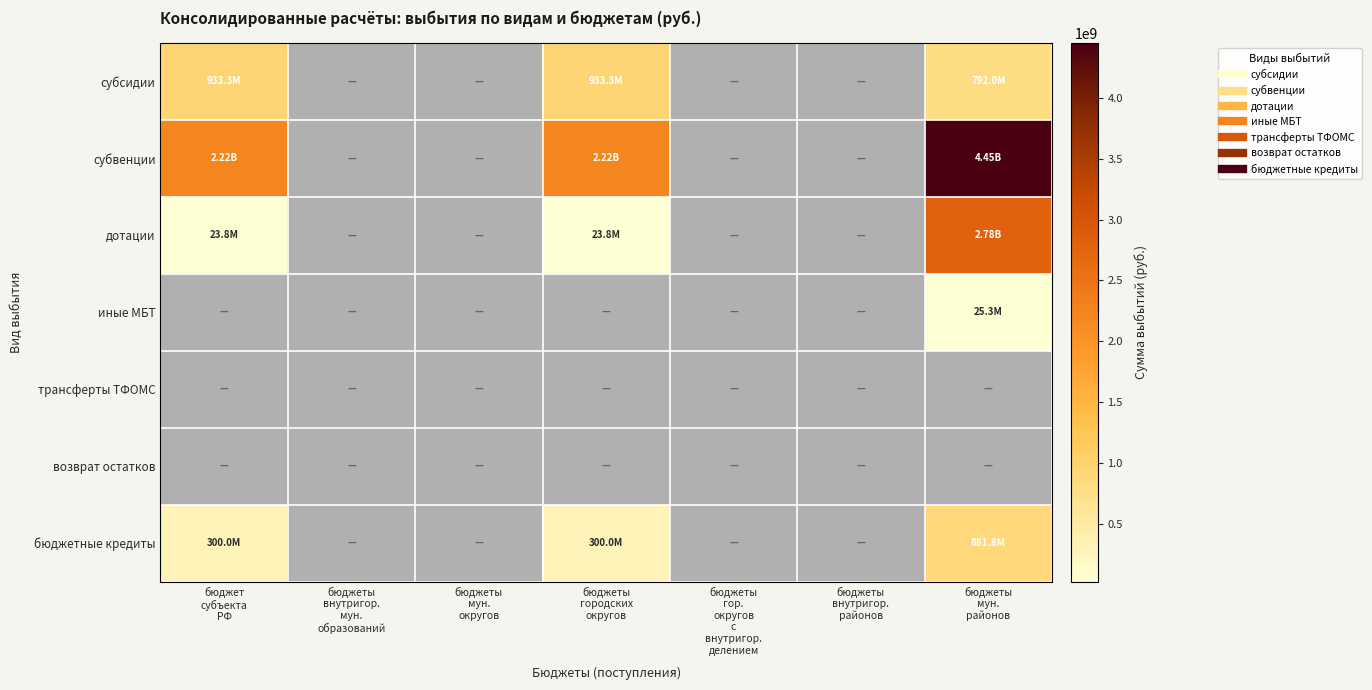

What is the maximum value shown in the chart?

4452059231.2